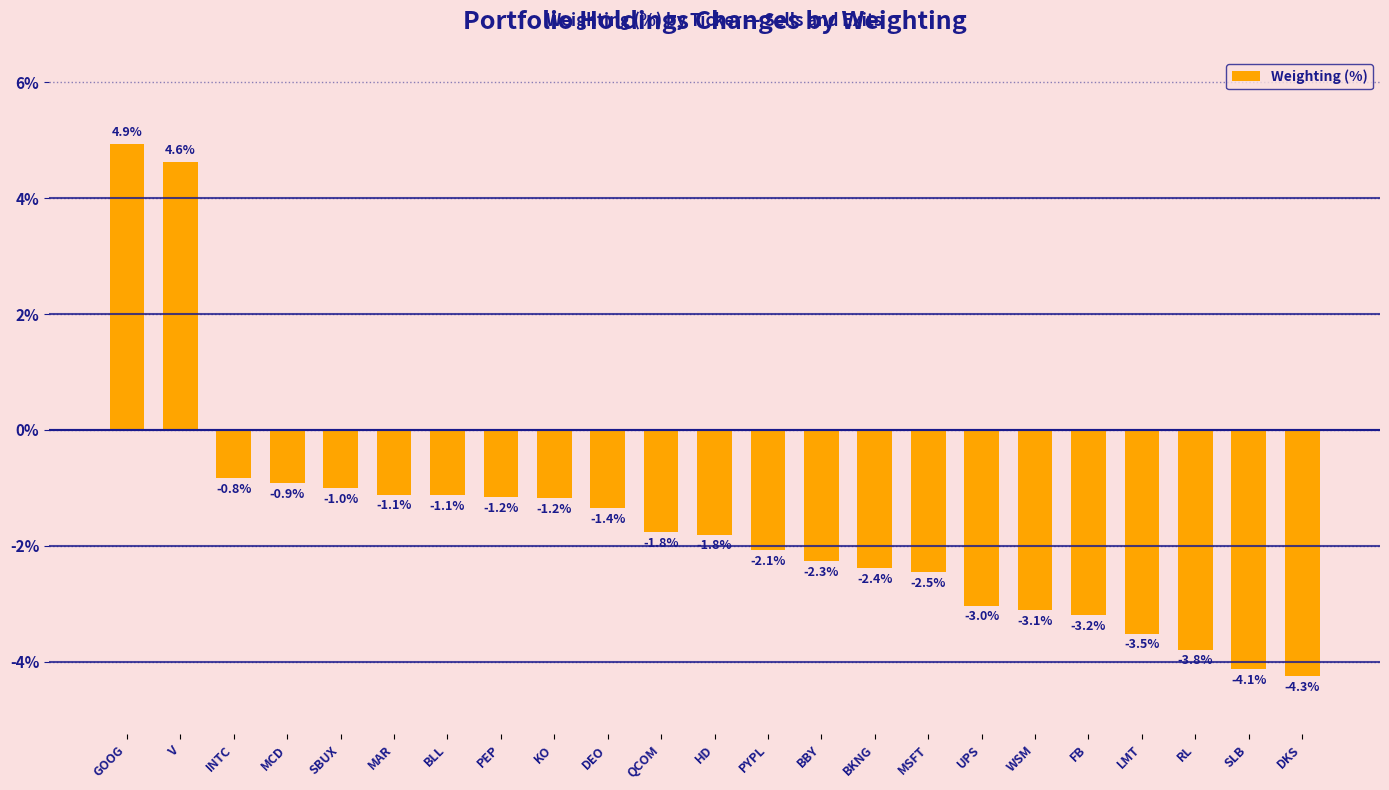

Is it true that the value at DKS is -4.3?

True